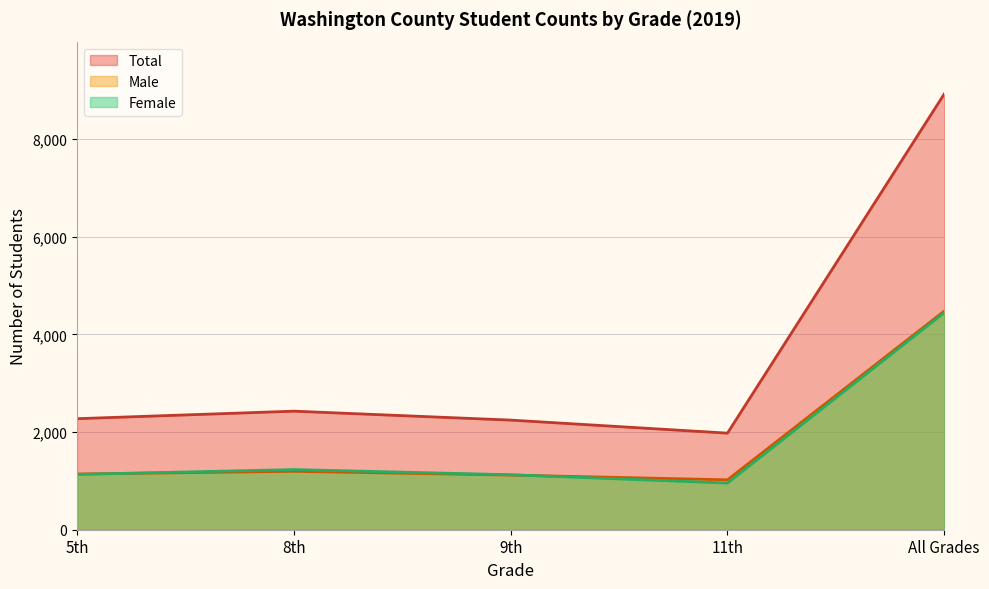

What is the minimum value for Total?

1978